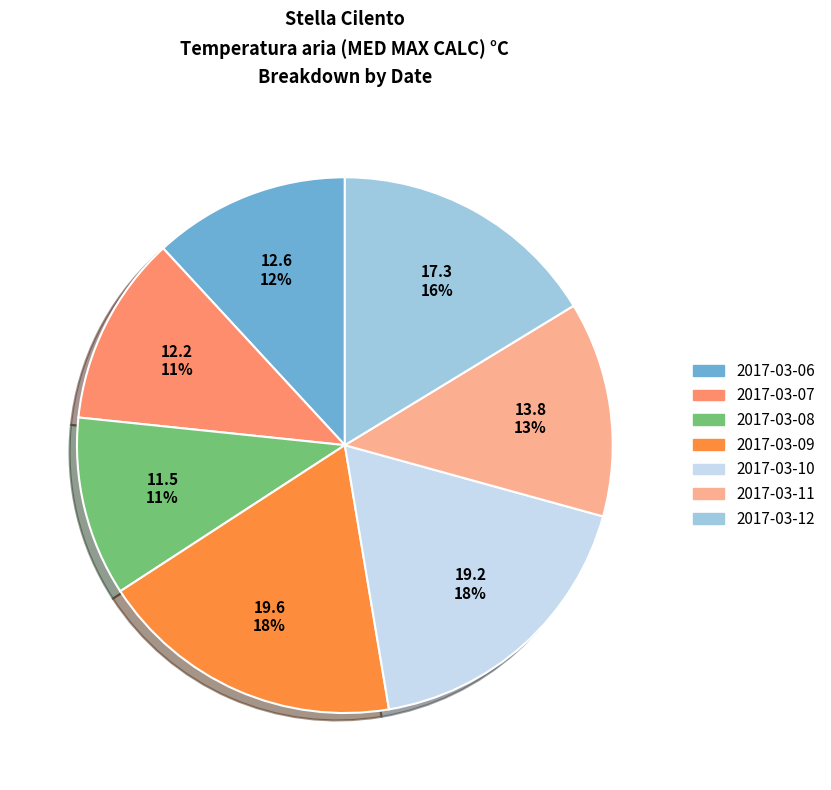

What percentage is the 2017-03-12 slice, to the nearest percent?

16%